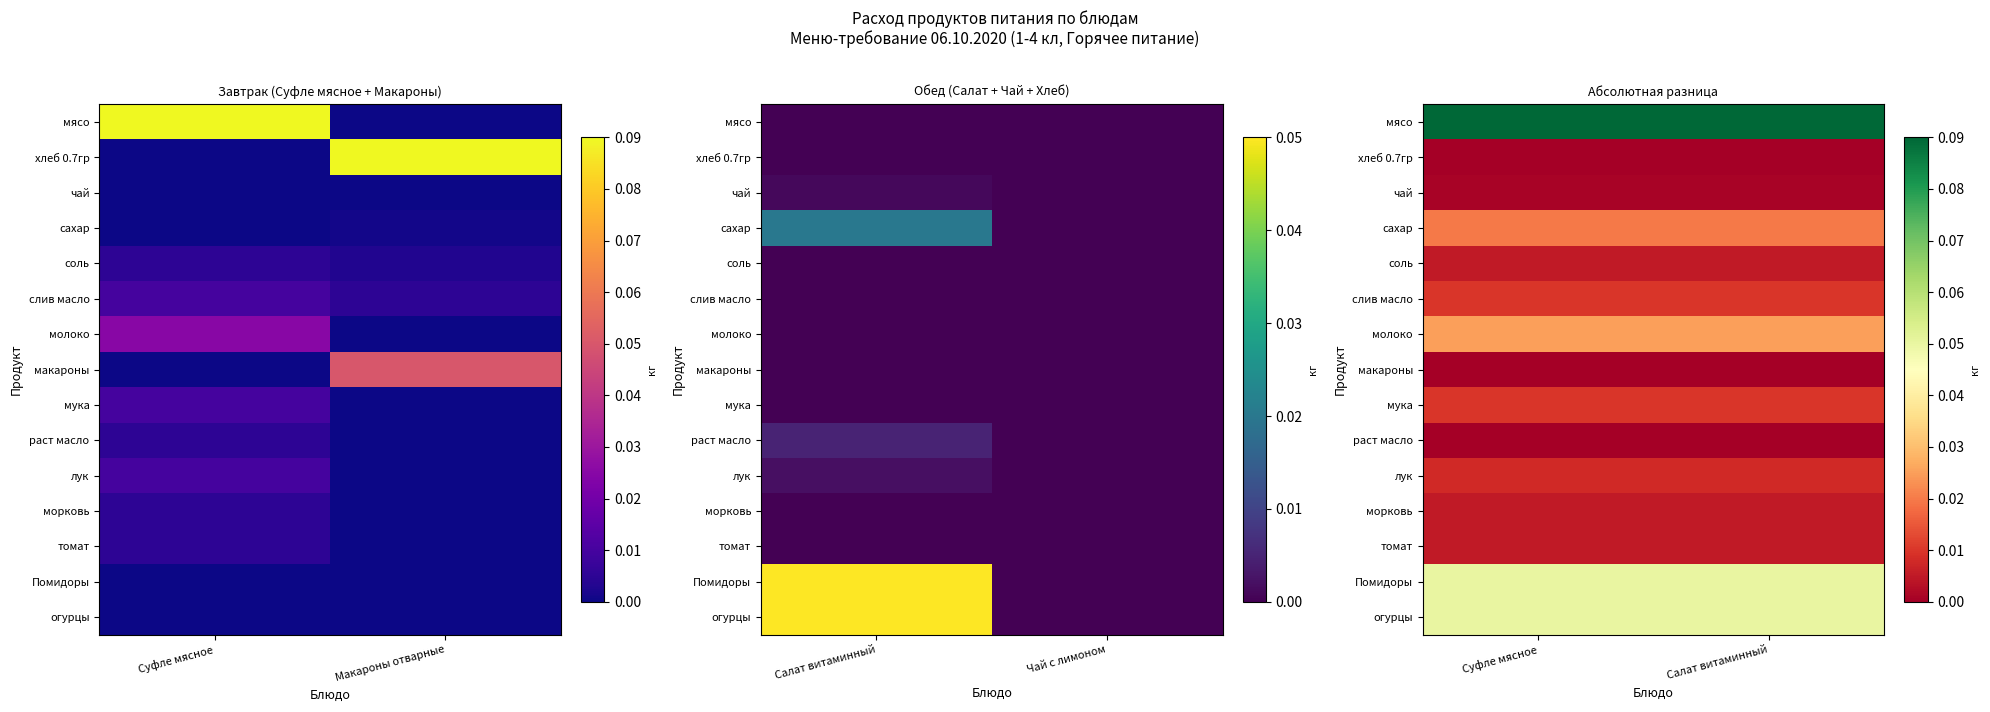

Is the value of сахар at Салат витаминный greater than the value of молоко at Салат витаминный?

No